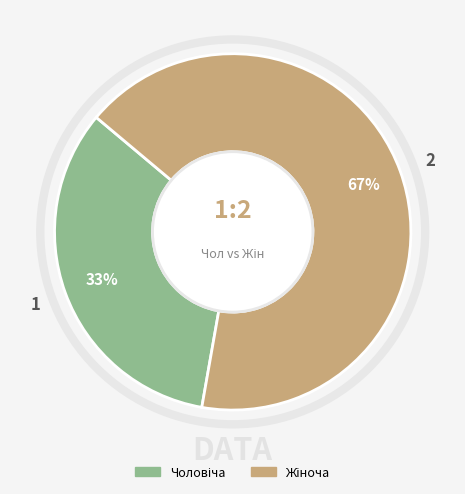

Is there any slice that represents more than half of the pie?

Yes